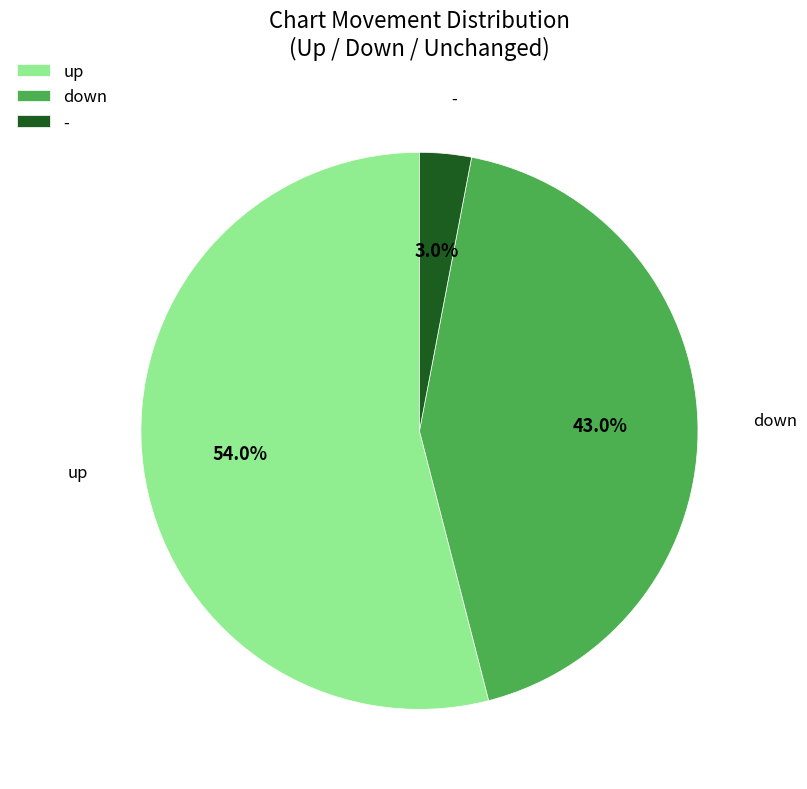

Do up and - together represent more than half of the pie?

Yes